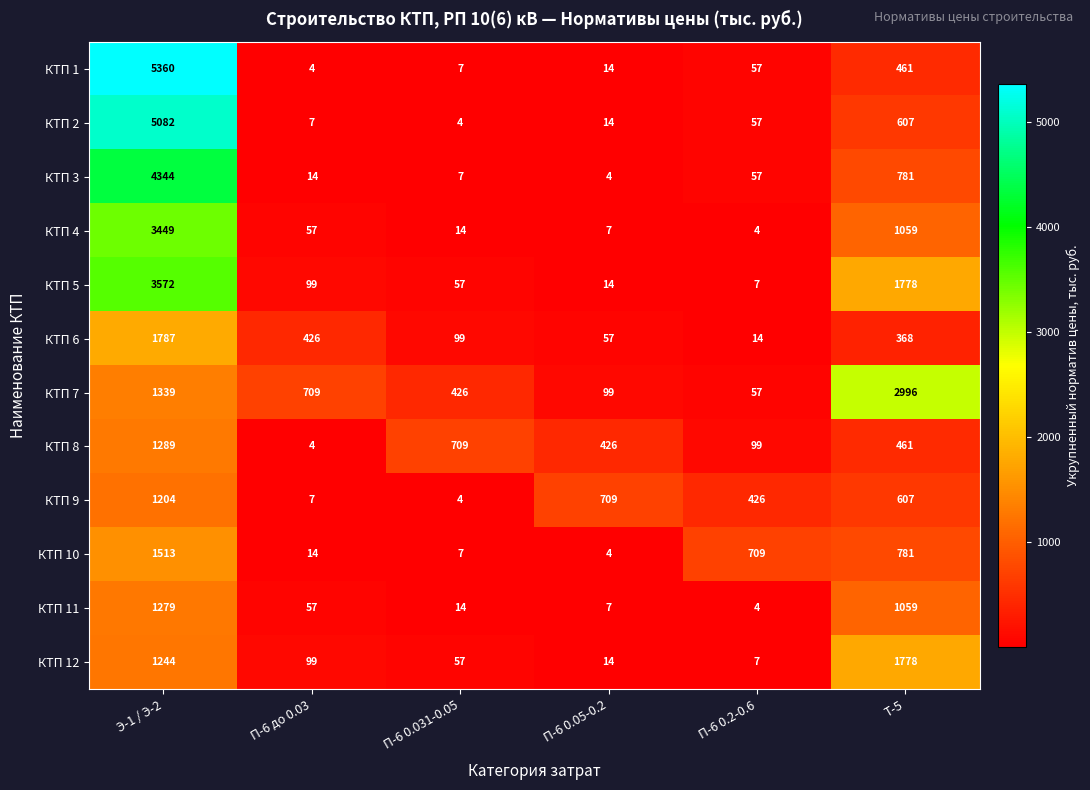

Rank the categories by КТП 3 value from lowest to highest.

П-6 0.05-0.2, П-6 0.031-0.05, П-6 до 0.03, П-6 0.2-0.6, Т-5, Э-1 / Э-2